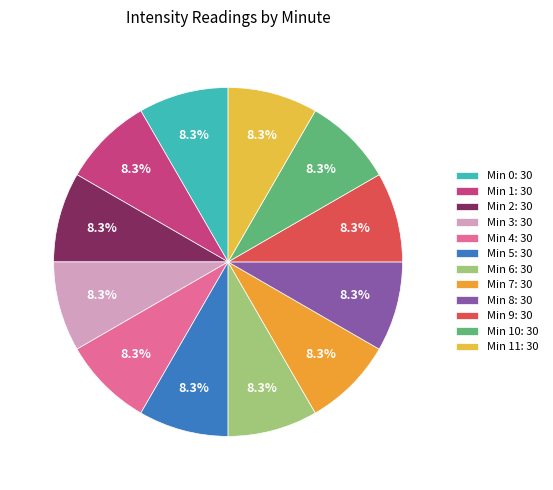

How many segments does this pie chart have?

12